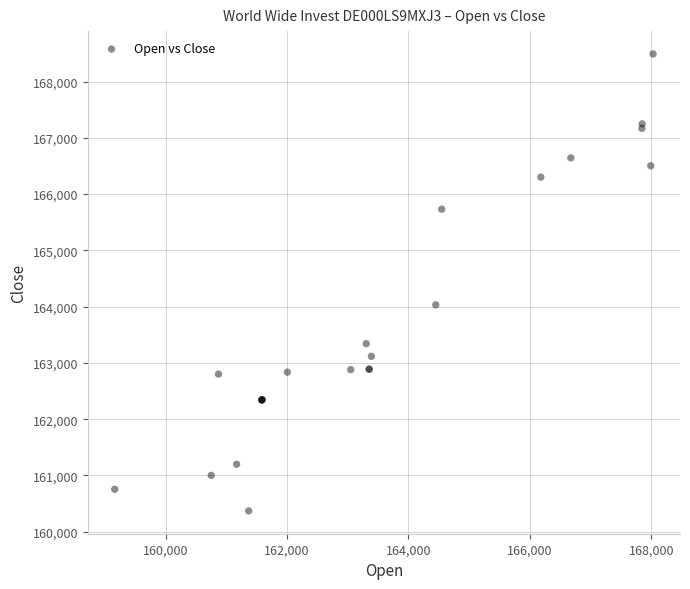

What Y value in the scatter plot is closest to 164430?

164032